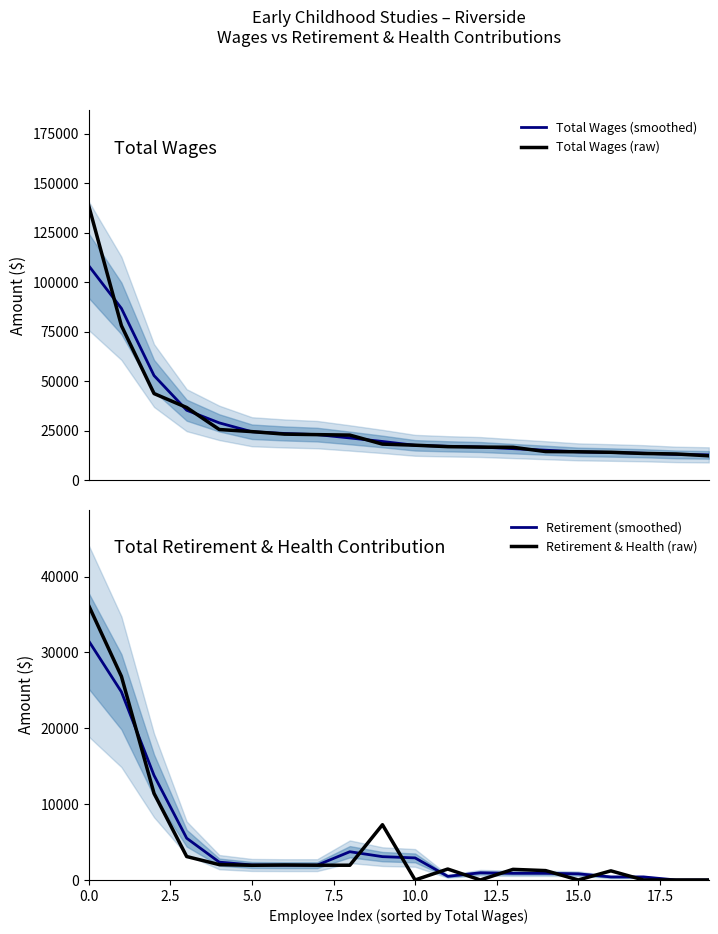

True or false: Retirement & Health (raw) has a value of 0.0 at 15.0.

True